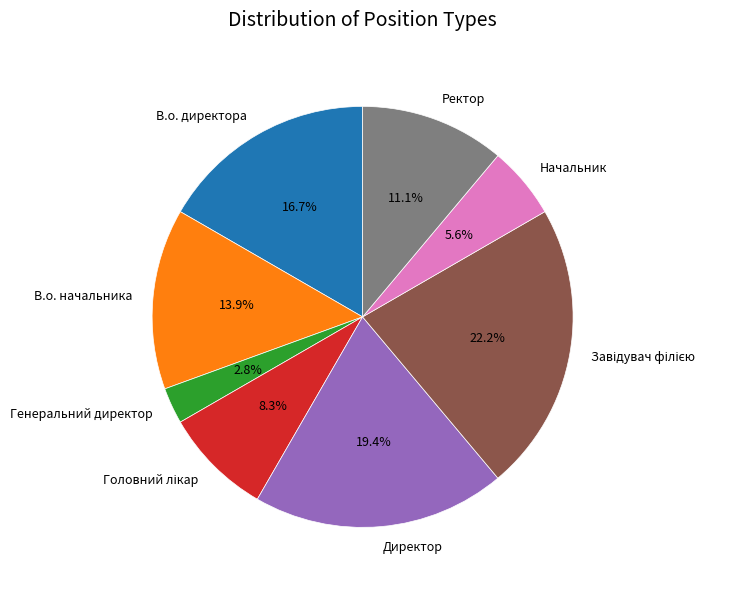

True or false: Директор accounts for 19% of the total.

True